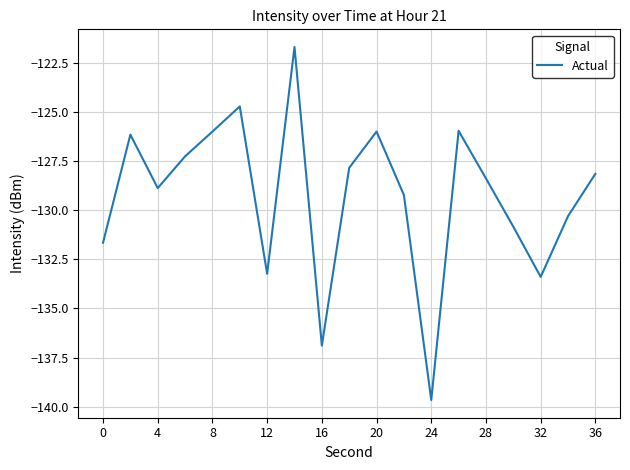

What is the average value?

-129.3